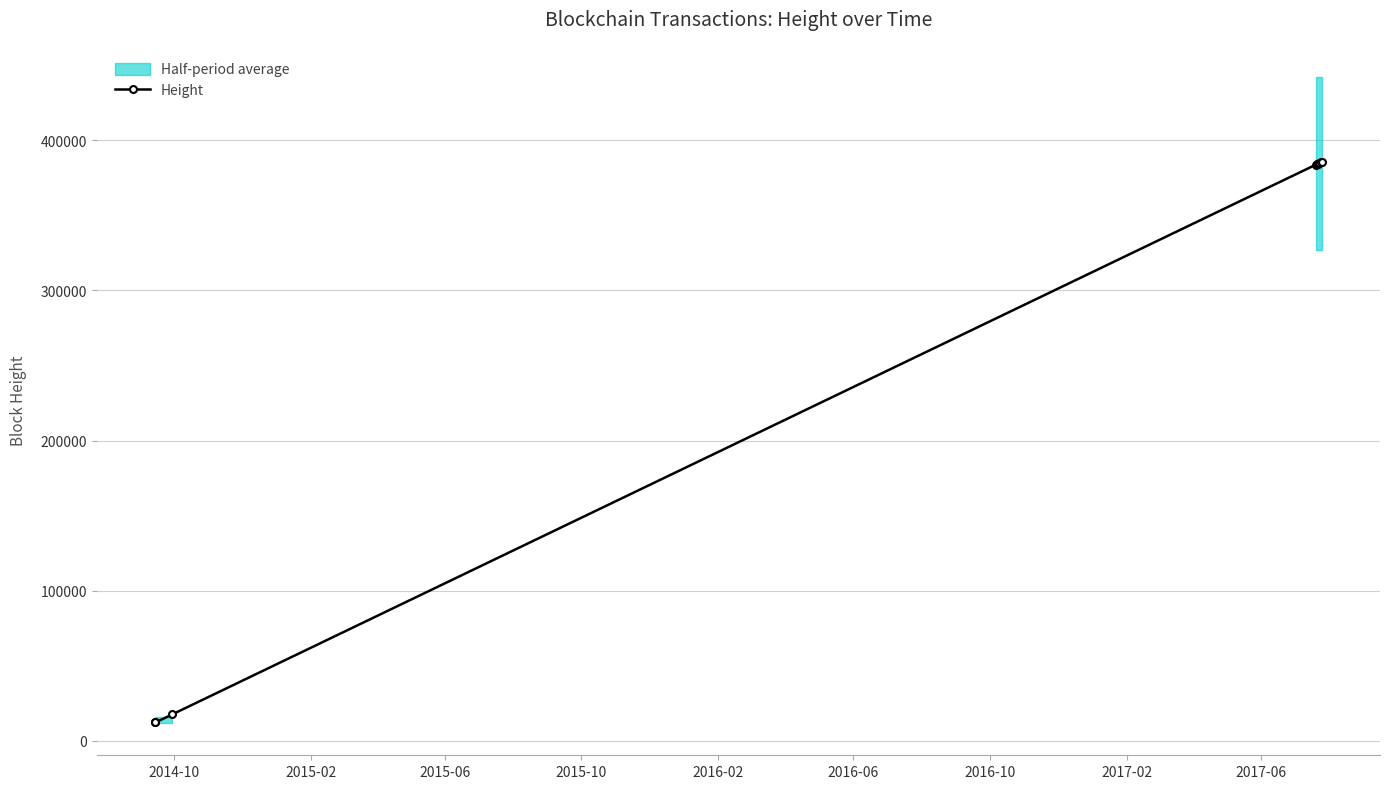

How many categories are shown in the chart?

9